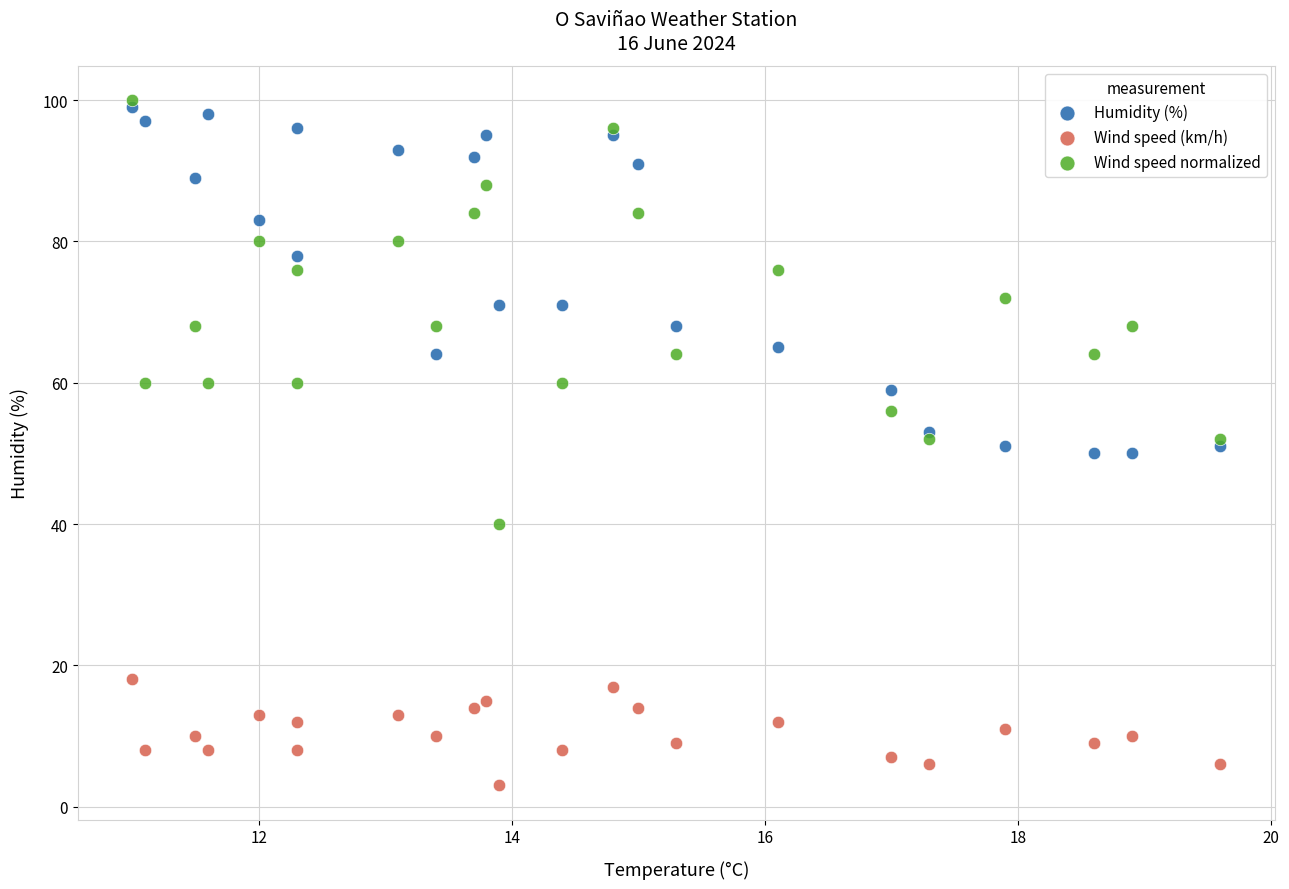

Which series contains the highest Y value?

Wind speed normalized